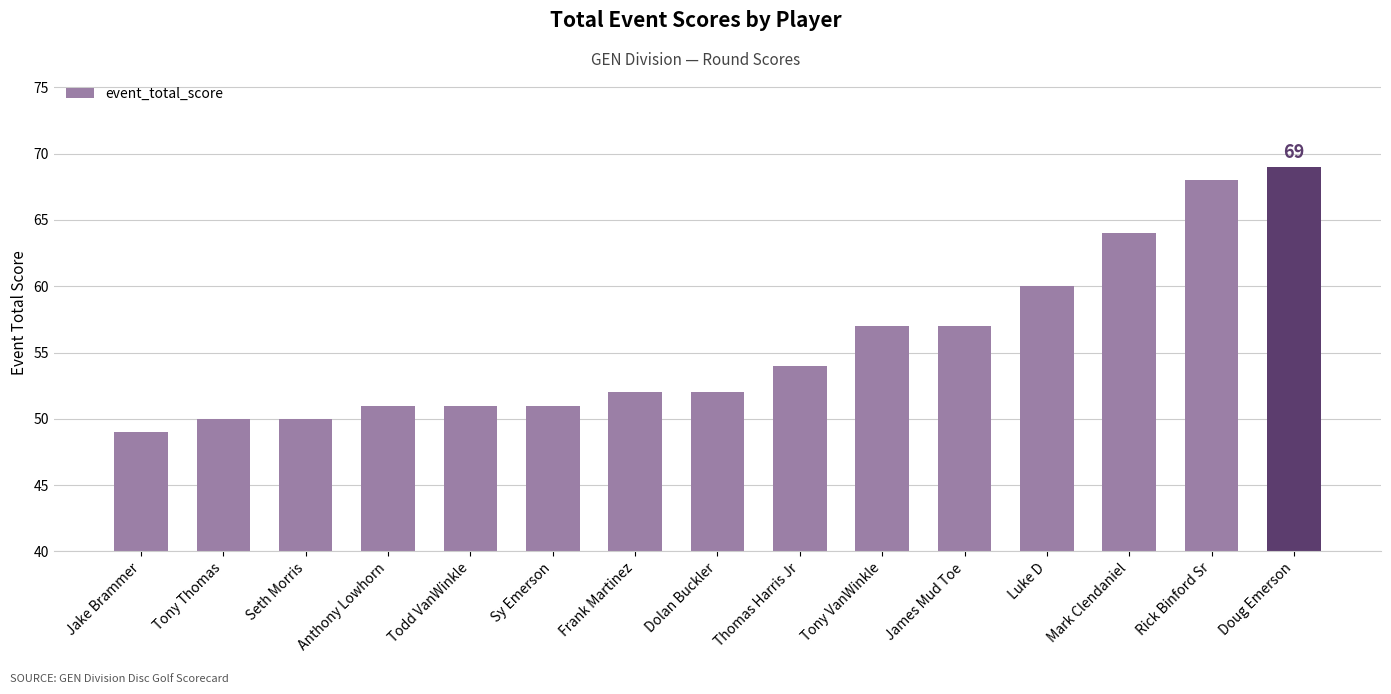

How many bars are there in total?

15